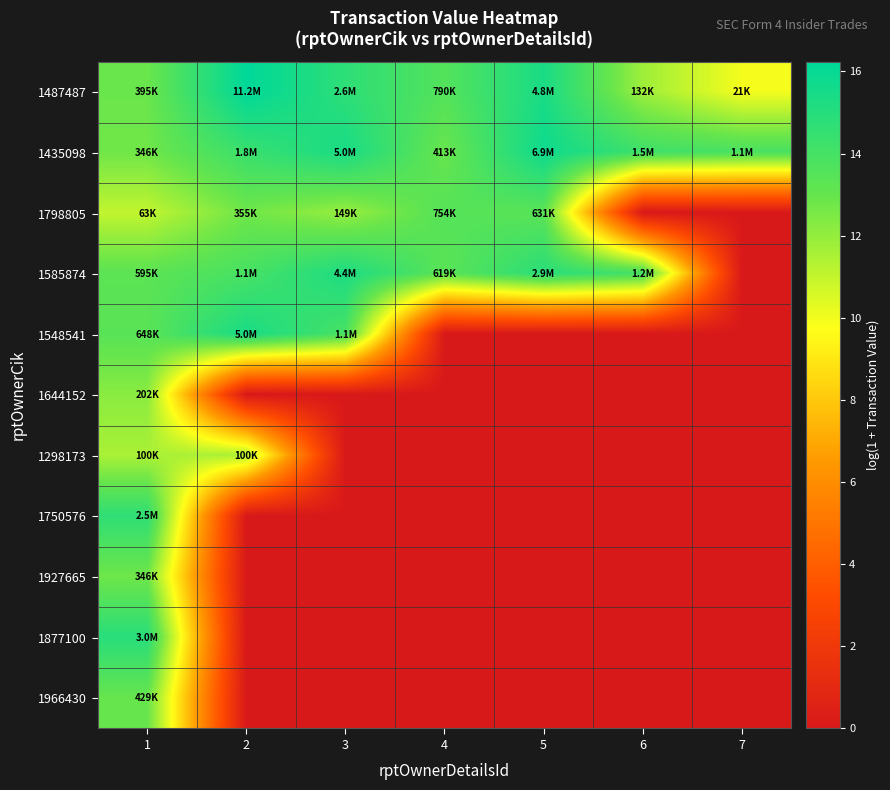

Rank the series by their maximum value, from lowest to highest.

1298173, 1644152, 1927665, 1966430, 1798805, 1750576, 1877100, 1585874, 1548541, 1435098, 1487487